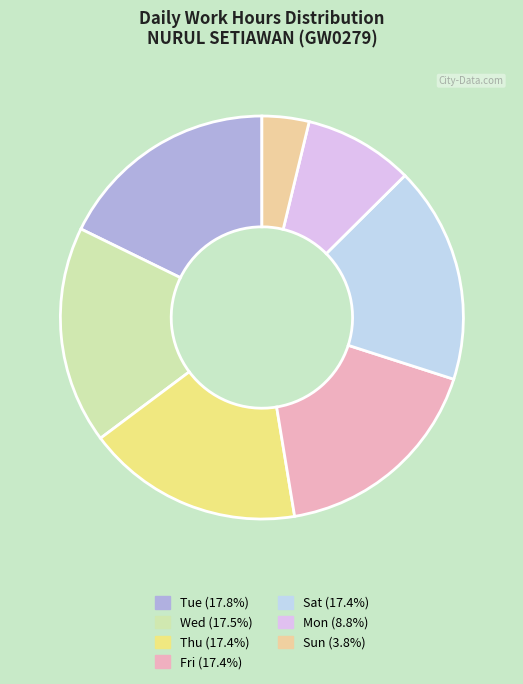

Does any single category account for the majority?

No